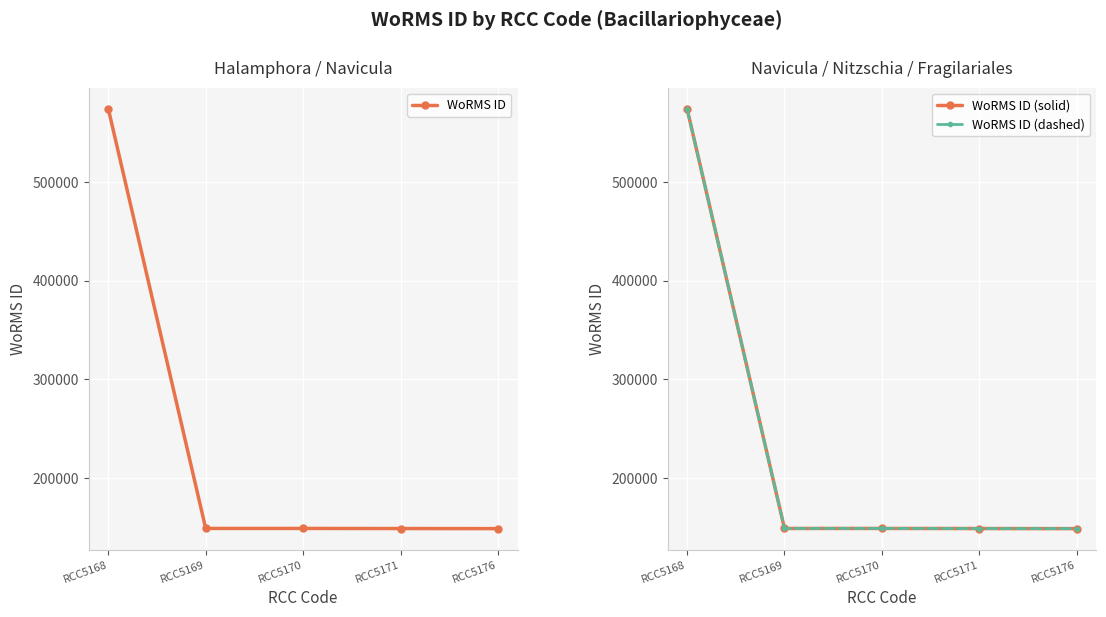

True or false: WoRMS ID (solid) has more than 0 points higher than both neighbors.

False